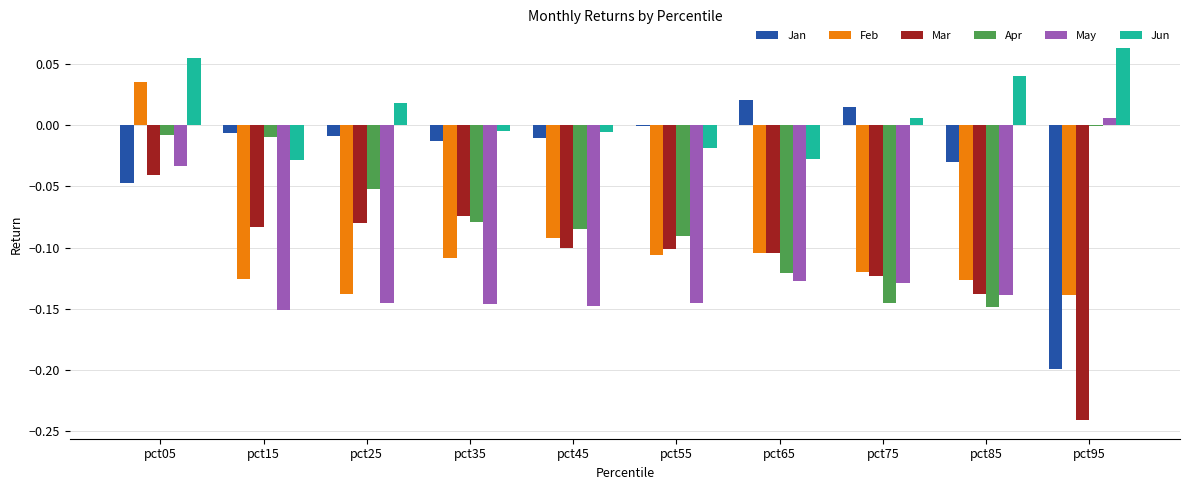

Which series has the largest total across all categories?

Jun